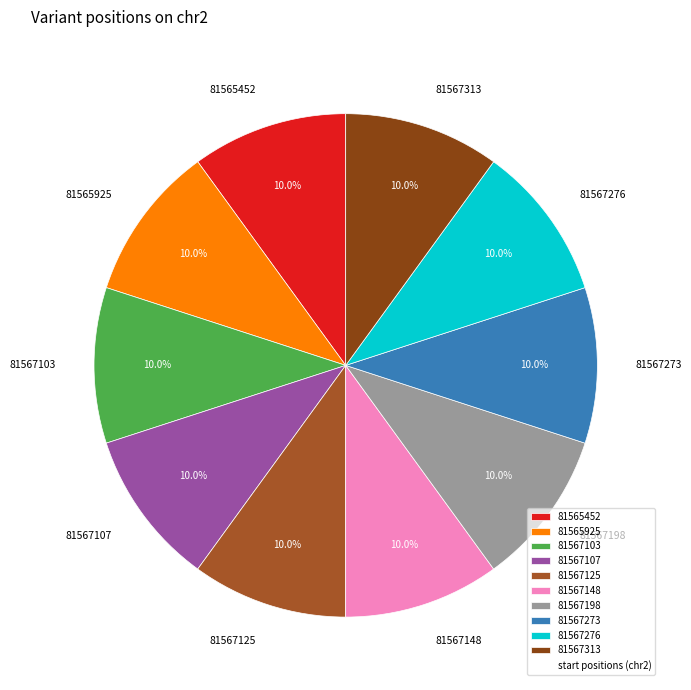

What portion of the pie excludes 81567198?

90.0%